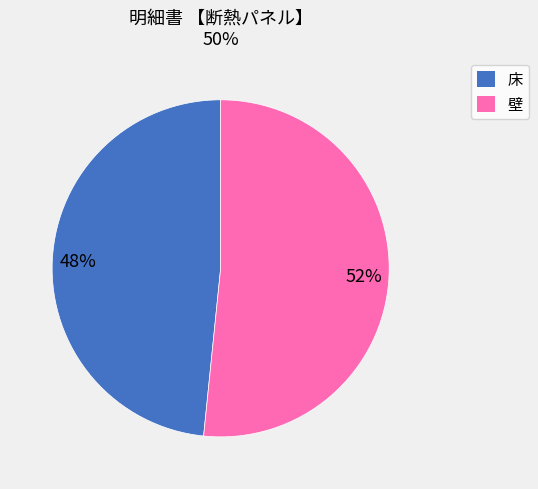

What is the ratio of the value at 壁 to the value at 床?

1.1